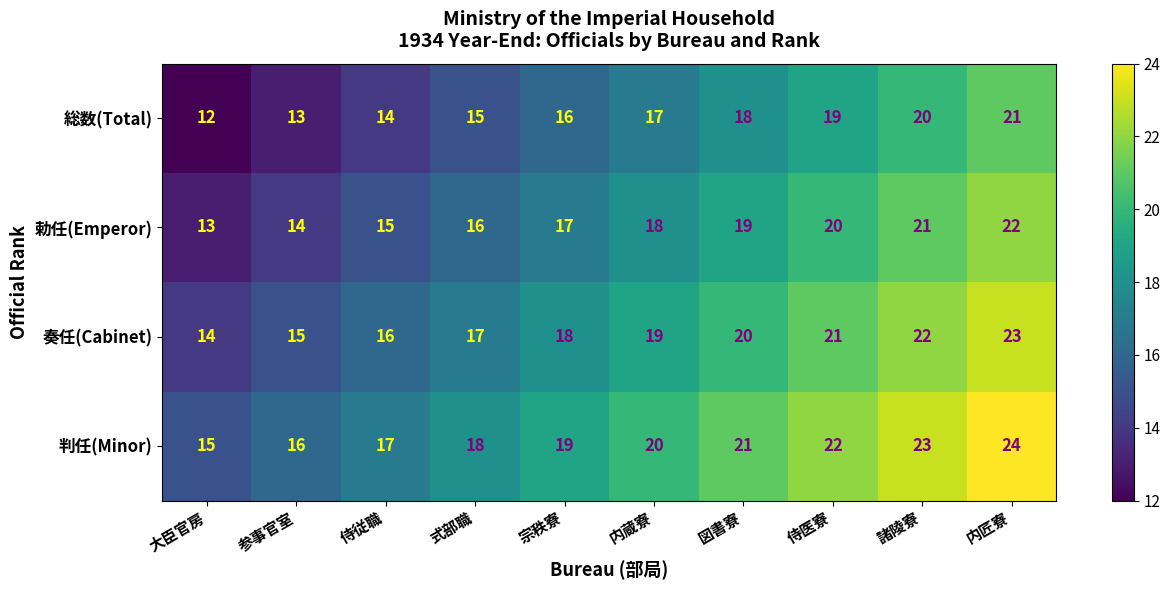

Rank the categories by 勅任(Emperor) value from highest to lowest.

内匠寮, 諸陵寮, 侍医寮, 図書寮, 内蔵寮, 宗秩寮, 式部職, 侍従職, 参事官室, 大臣官房